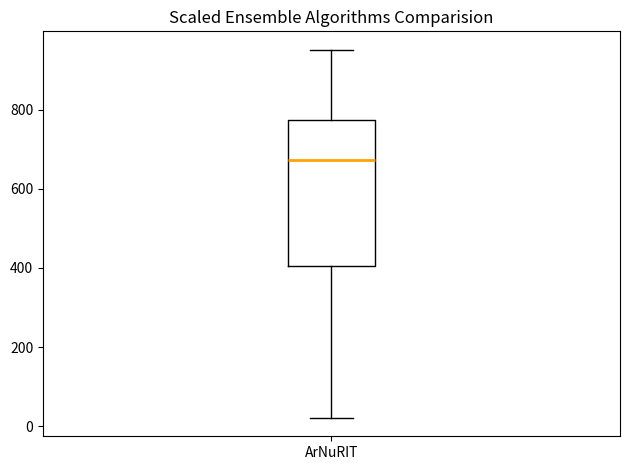

Read this box plot against the y-axis: the position of the median line, the range covered by the box, and the ends of both whiskers. The values are not printed on the chart, so give them approximately, as read against the axis.

median 680, box 400 to 780, whiskers 20 to 960